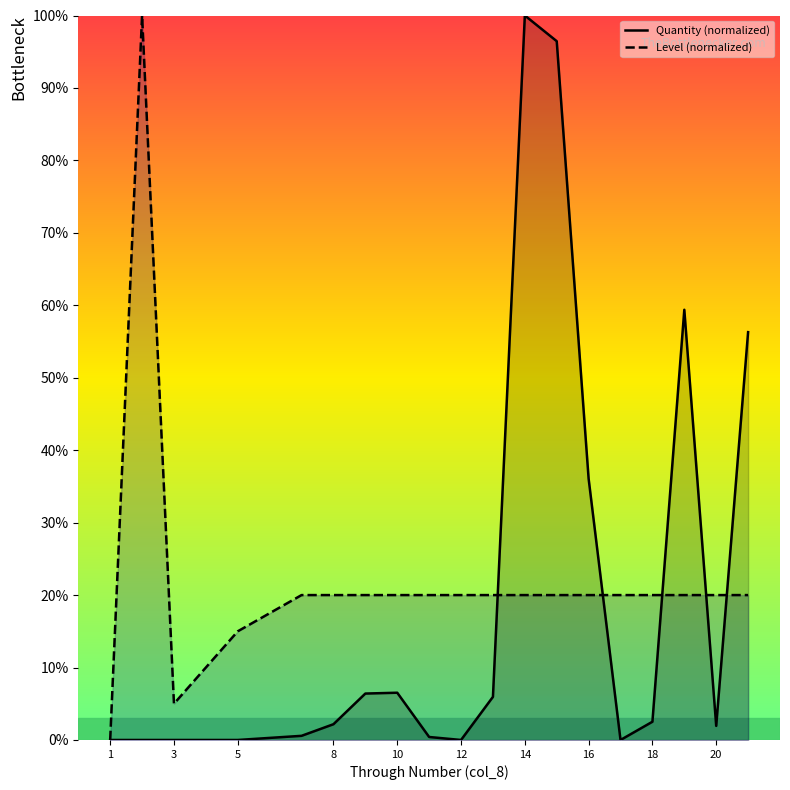

Reading right to left, list all the values displayed in this chart.

Quantity (normalized): 56.3	1.9	59.4	2.5	0.0	36.1	96.5	100.0	5.9	0.0	0.4	6.5	6.4	2.2	0.6	0.0	0.0	0.0	0.0	0.0
Level (normalized): 20.0	20.0	20.0	20.0	20.0	20.0	20.0	20.0	20.0	20.0	20.0	20.0	20.0	20.0	20.0	15.0	10.0	5.0	100.0	0.0